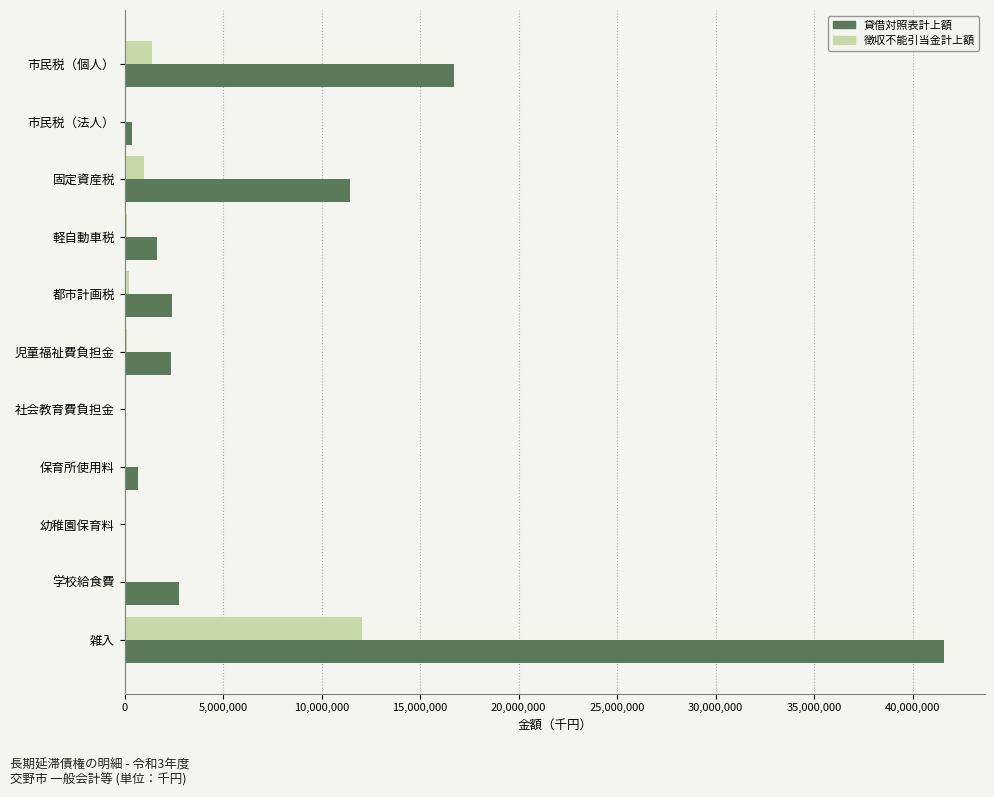

What is the sum of all 貸借対照表計上額 values?

80114851